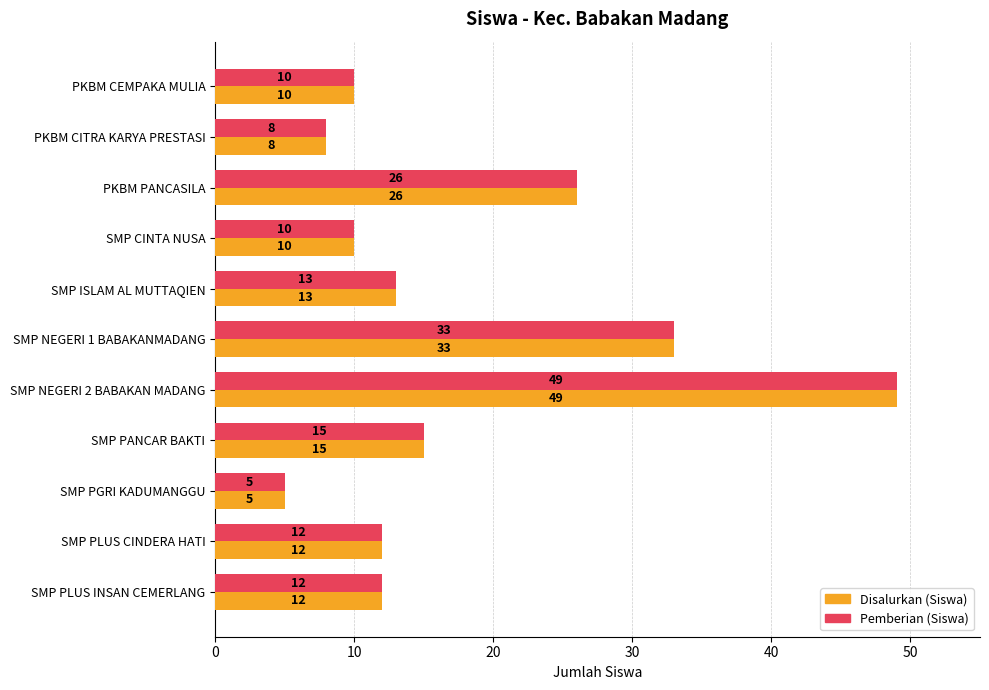

What are all the series names shown in the legend?

Disalurkan (Siswa), Pemberian (Siswa)